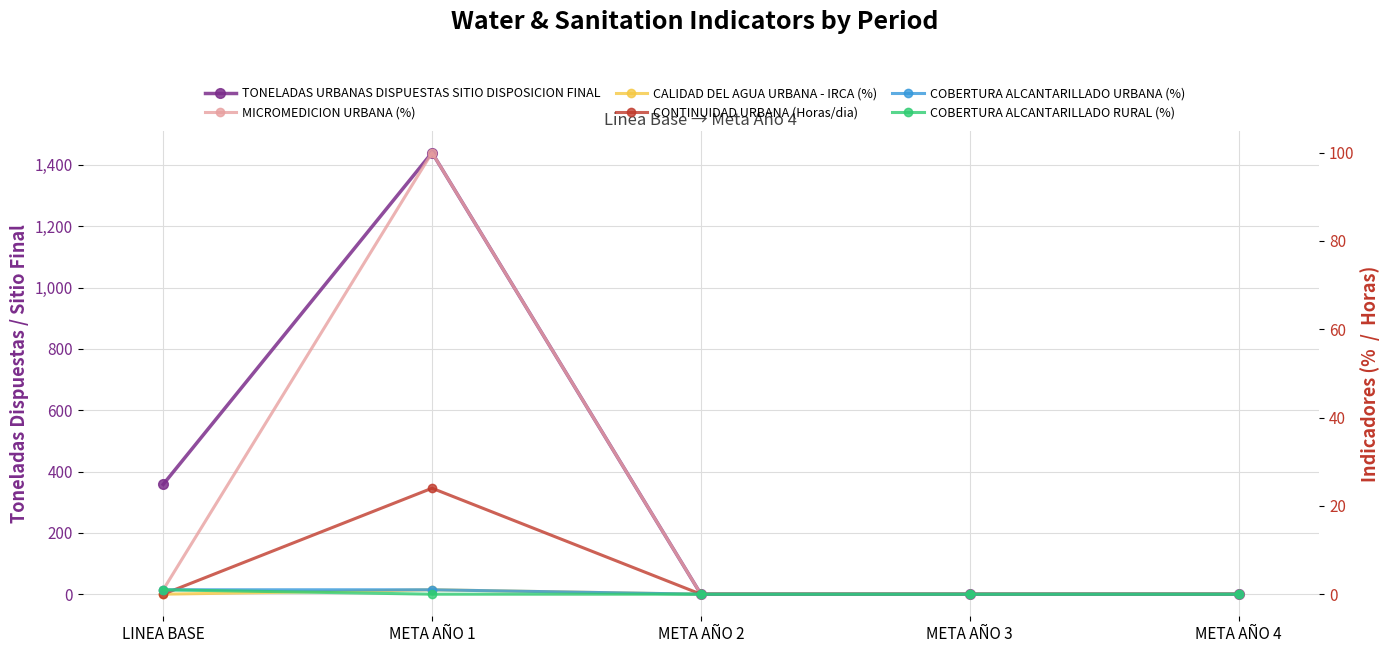

How many data points does each series have?

5